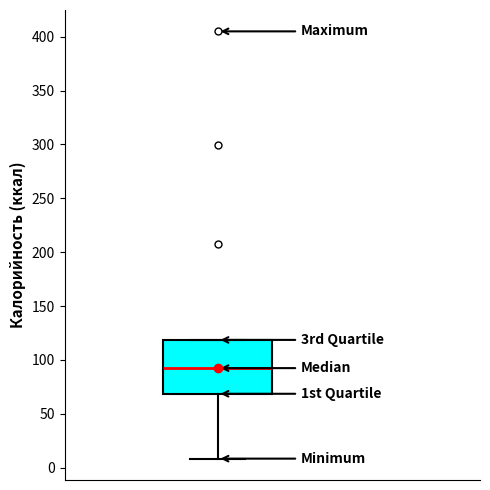

Transcribe this box plot: give where the median line is, the range the box spans, and where the two whiskers end, as read against the y-axis. The values are not printed on the chart, so give them approximately, as read against the axis.

median 90, box 70 to 120, whiskers 10 to 120